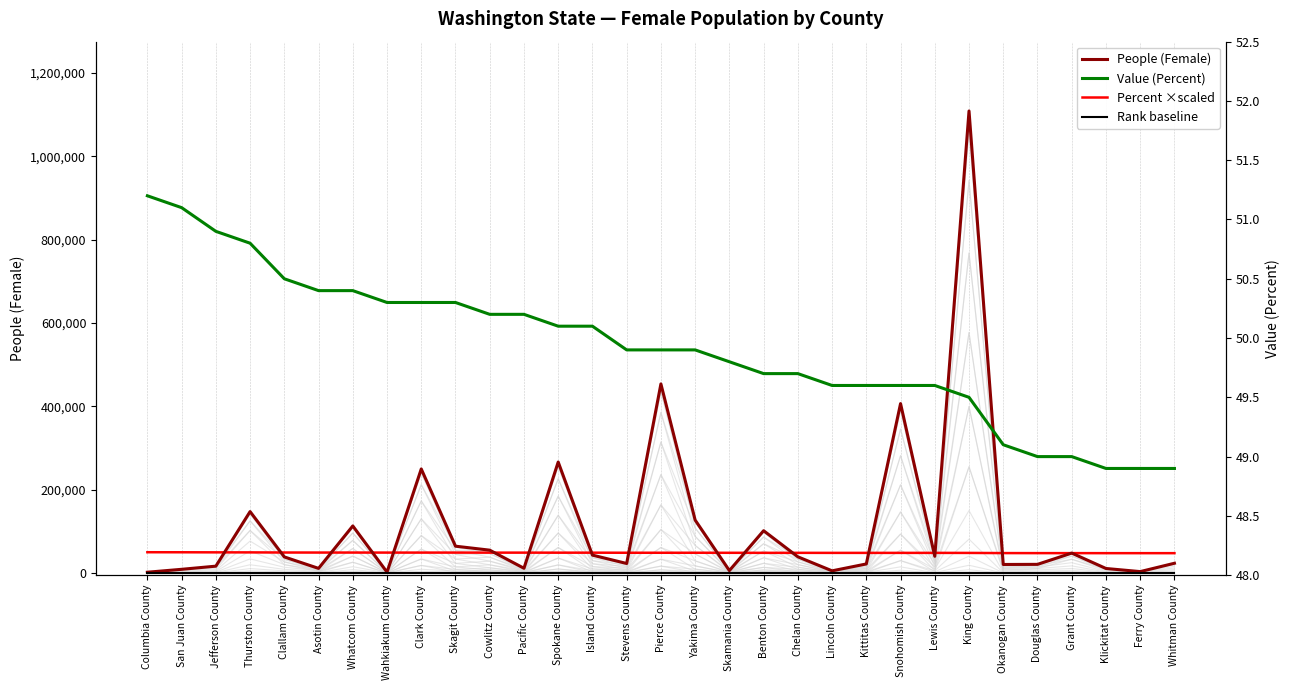

What is the difference between the Value (Percent) values at Clallam County and Spokane County?

0.4